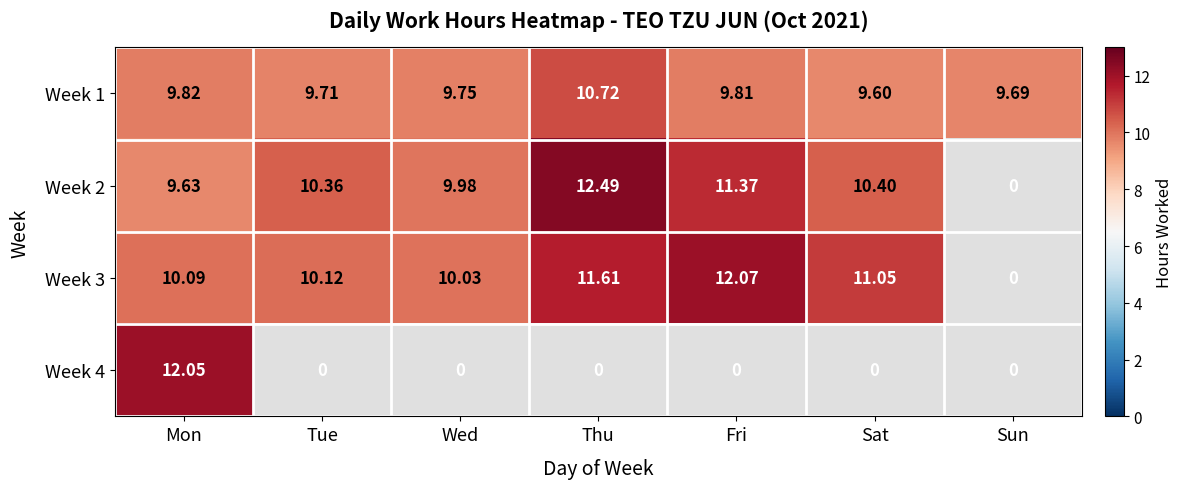

At which label is Week 1 closest to 10?

Mon